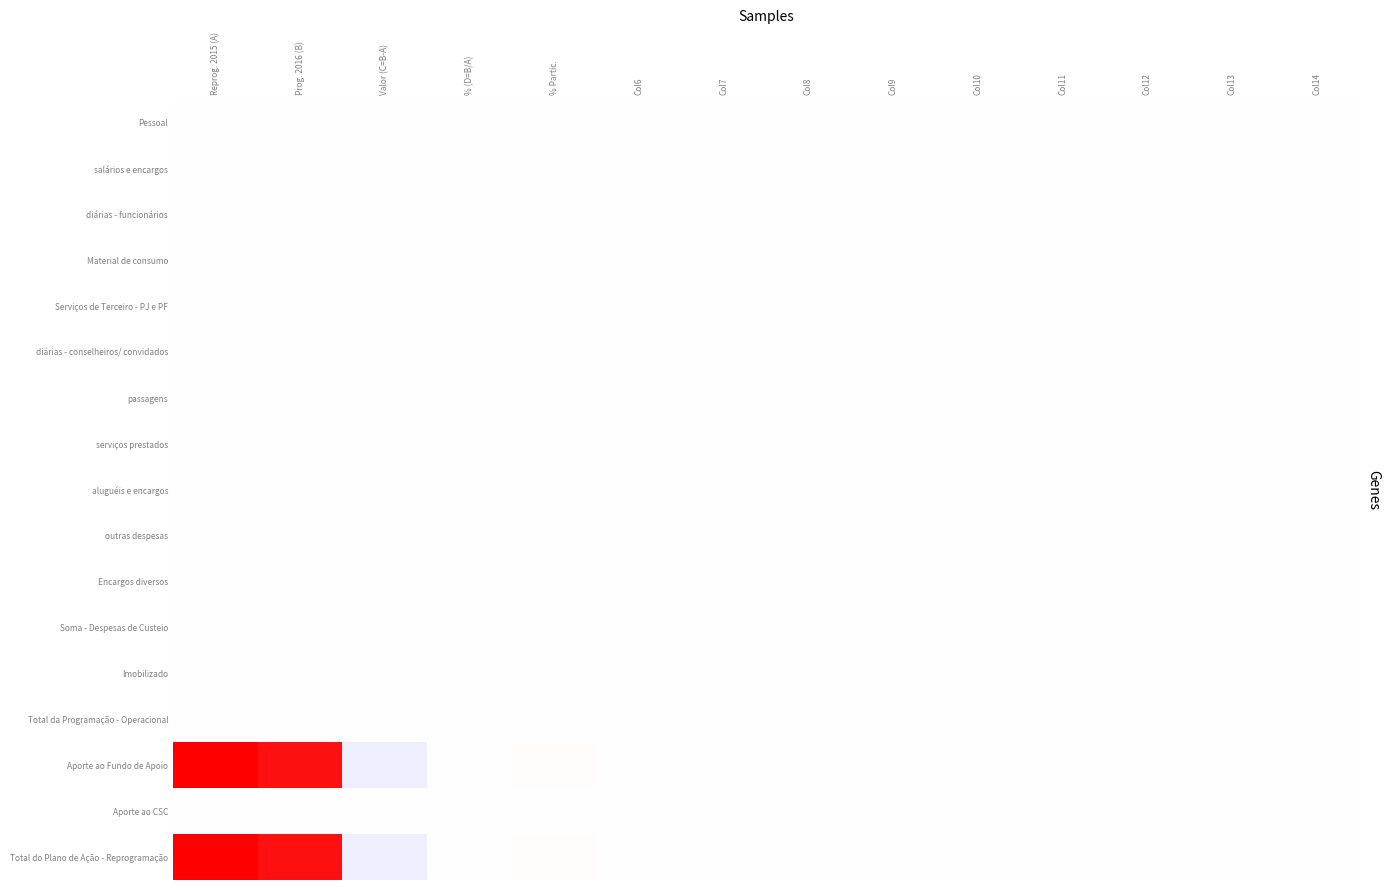

Reading right to left, extract all data points from this chart.

Pessoal: Col14=0	Col13=0	Col12=0	Col11=0	Col10=0	Col9=0	Col8=0	Col7=0	Col6=0	% Partic.=0	% (D=B/A)=0	Valor (C=B-A)=0	Prog. 2016 (B)=0	Reprog. 2015 (A)=0
salários e encargos: Col14=0	Col13=0	Col12=0	Col11=0	Col10=0	Col9=0	Col8=0	Col7=0	Col6=0	% Partic.=0	% (D=B/A)=0	Valor (C=B-A)=0	Prog. 2016 (B)=0	Reprog. 2015 (A)=0
diárias - funcionários: Col14=0	Col13=0	Col12=0	Col11=0	Col10=0	Col9=0	Col8=0	Col7=0	Col6=0	% Partic.=0	% (D=B/A)=0	Valor (C=B-A)=0	Prog. 2016 (B)=0	Reprog. 2015 (A)=0
Material de consumo: Col14=0	Col13=0	Col12=0	Col11=0	Col10=0	Col9=0	Col8=0	Col7=0	Col6=0	% Partic.=0	% (D=B/A)=0	Valor (C=B-A)=0	Prog. 2016 (B)=0	Reprog. 2015 (A)=0
Serviços de Terceiro - PJ e PF: Col14=0	Col13=0	Col12=0	Col11=0	Col10=0	Col9=0	Col8=0	Col7=0	Col6=0	% Partic.=0	% (D=B/A)=0	Valor (C=B-A)=0	Prog. 2016 (B)=0	Reprog. 2015 (A)=0
diárias - conselheiros/ convidados: Col14=0	Col13=0	Col12=0	Col11=0	Col10=0	Col9=0	Col8=0	Col7=0	Col6=0	% Partic.=0	% (D=B/A)=0	Valor (C=B-A)=0	Prog. 2016 (B)=0	Reprog. 2015 (A)=0
passagens: Col14=0	Col13=0	Col12=0	Col11=0	Col10=0	Col9=0	Col8=0	Col7=0	Col6=0	% Partic.=0	% (D=B/A)=0	Valor (C=B-A)=0	Prog. 2016 (B)=0	Reprog. 2015 (A)=0
serviços prestados: Col14=0	Col13=0	Col12=0	Col11=0	Col10=0	Col9=0	Col8=0	Col7=0	Col6=0	% Partic.=0	% (D=B/A)=0	Valor (C=B-A)=0	Prog. 2016 (B)=0	Reprog. 2015 (A)=0
aluguéis e encargos: Col14=0	Col13=0	Col12=0	Col11=0	Col10=0	Col9=0	Col8=0	Col7=0	Col6=0	% Partic.=0	% (D=B/A)=0	Valor (C=B-A)=0	Prog. 2016 (B)=0	Reprog. 2015 (A)=0
outras despesas: Col14=0	Col13=0	Col12=0	Col11=0	Col10=0	Col9=0	Col8=0	Col7=0	Col6=0	% Partic.=0	% (D=B/A)=0	Valor (C=B-A)=0	Prog. 2016 (B)=0	Reprog. 2015 (A)=0
Encargos diversos: Col14=0	Col13=0	Col12=0	Col11=0	Col10=0	Col9=0	Col8=0	Col7=0	Col6=0	% Partic.=0	% (D=B/A)=0	Valor (C=B-A)=0	Prog. 2016 (B)=0	Reprog. 2015 (A)=0
Soma - Despesas de Custeio: Col14=0	Col13=0	Col12=0	Col11=0	Col10=0	Col9=0	Col8=0	Col7=0	Col6=0	% Partic.=0	% (D=B/A)=0	Valor (C=B-A)=0	Prog. 2016 (B)=0	Reprog. 2015 (A)=0
Imobilizado: Col14=0	Col13=0	Col12=0	Col11=0	Col10=0	Col9=0	Col8=0	Col7=0	Col6=0	% Partic.=0	% (D=B/A)=0	Valor (C=B-A)=0	Prog. 2016 (B)=0	Reprog. 2015 (A)=0
Total da Programação - Operacional: Col14=0	Col13=0	Col12=0	Col11=0	Col10=0	Col9=0	Col8=0	Col7=0	Col6=0	% Partic.=0	% (D=B/A)=0	Valor (C=B-A)=0	Prog. 2016 (B)=0	Reprog. 2015 (A)=0
Aporte ao Fundo de Apoio: Col14=0	Col13=0	Col12=0	Col11=0	Col10=0	Col9=0	Col8=0	Col7=0	Col6=0	% Partic.=100	% (D=B/A)=-6	Valor (C=B-A)=-656	Prog. 2016 (B)=8895	Reprog. 2015 (A)=9551
Aporte ao CSC: Col14=0	Col13=0	Col12=0	Col11=0	Col10=0	Col9=0	Col8=0	Col7=0	Col6=0	% Partic.=0	% (D=B/A)=0	Valor (C=B-A)=0	Prog. 2016 (B)=0	Reprog. 2015 (A)=0
Total do Plano de Ação - Reprogramação: Col14=0	Col13=0	Col12=0	Col11=0	Col10=0	Col9=0	Col8=0	Col7=0	Col6=0	% Partic.=100	% (D=B/A)=-6	Valor (C=B-A)=-656	Prog. 2016 (B)=8895	Reprog. 2015 (A)=9551